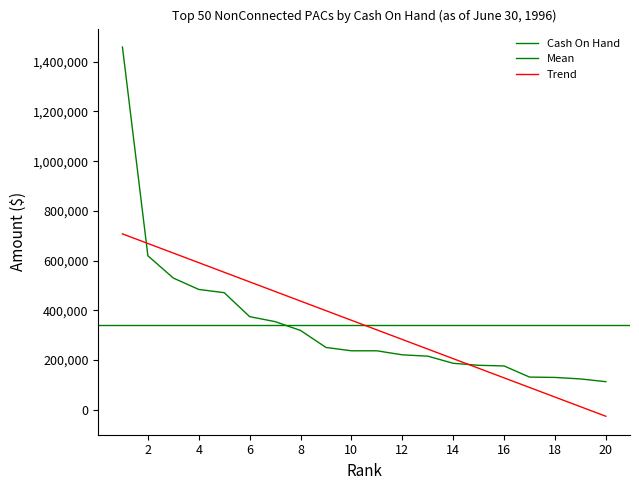

Which category has the lowest value across all series?

20